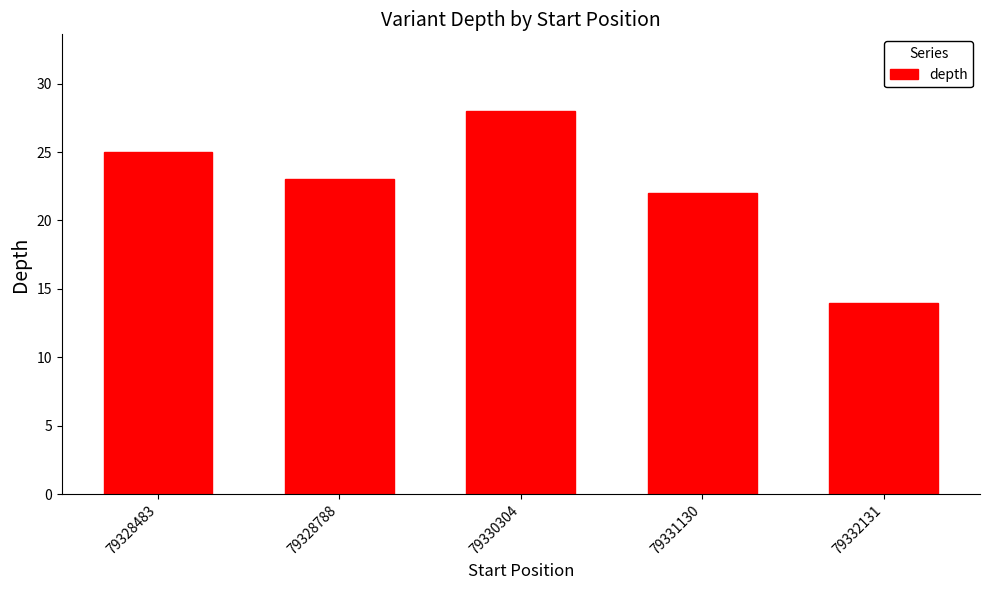

The chart shows a value of 37 at 79328483. True or false?

False